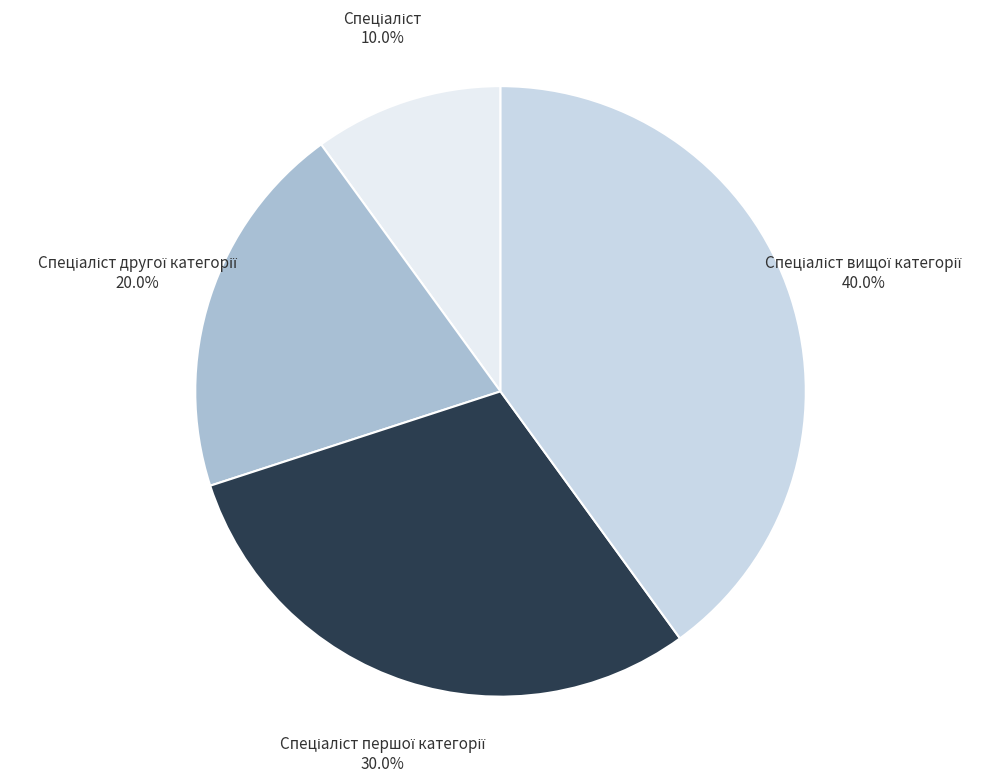

Is there a majority slice in this chart?

No